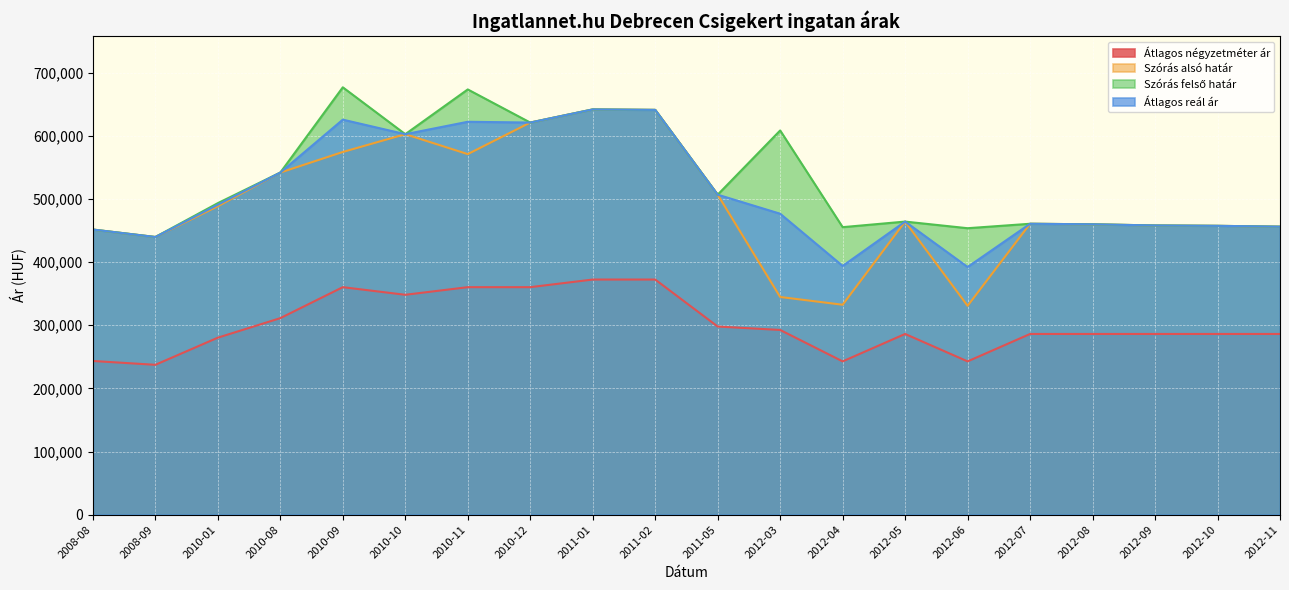

Read the Átlagos négyzetméter ár value at 2010-01, to the nearest 100.

280400